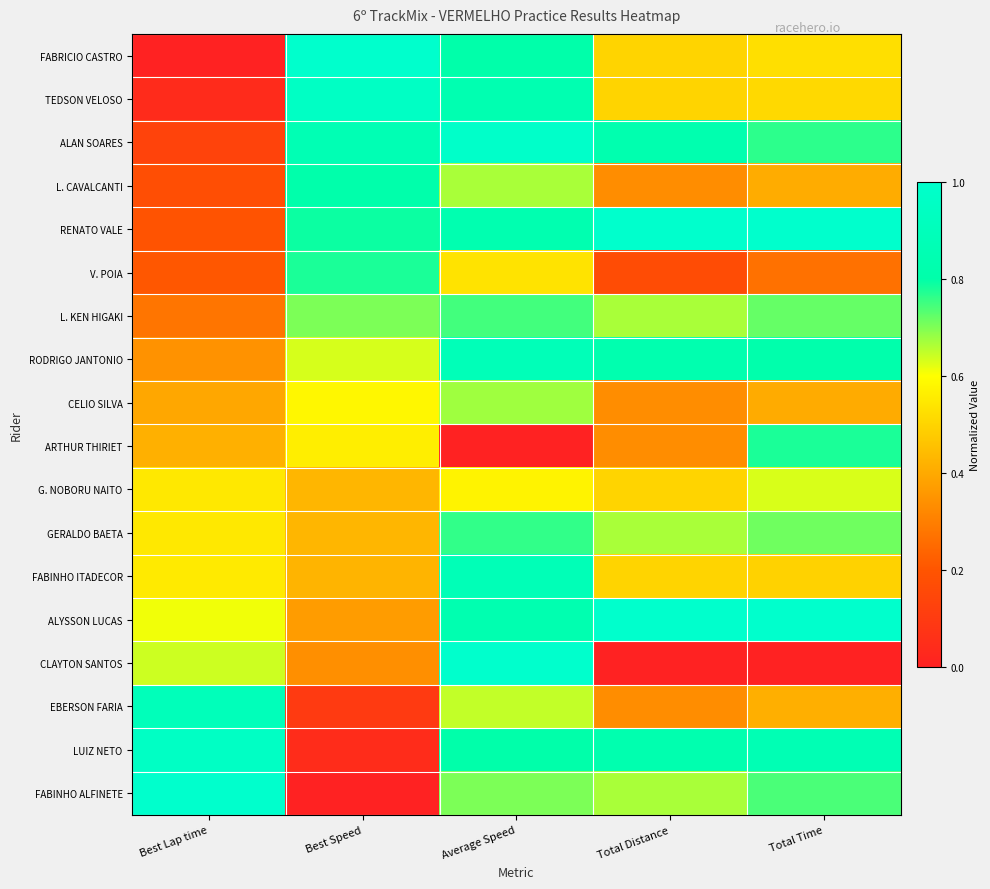

How many data points does each series have?

5